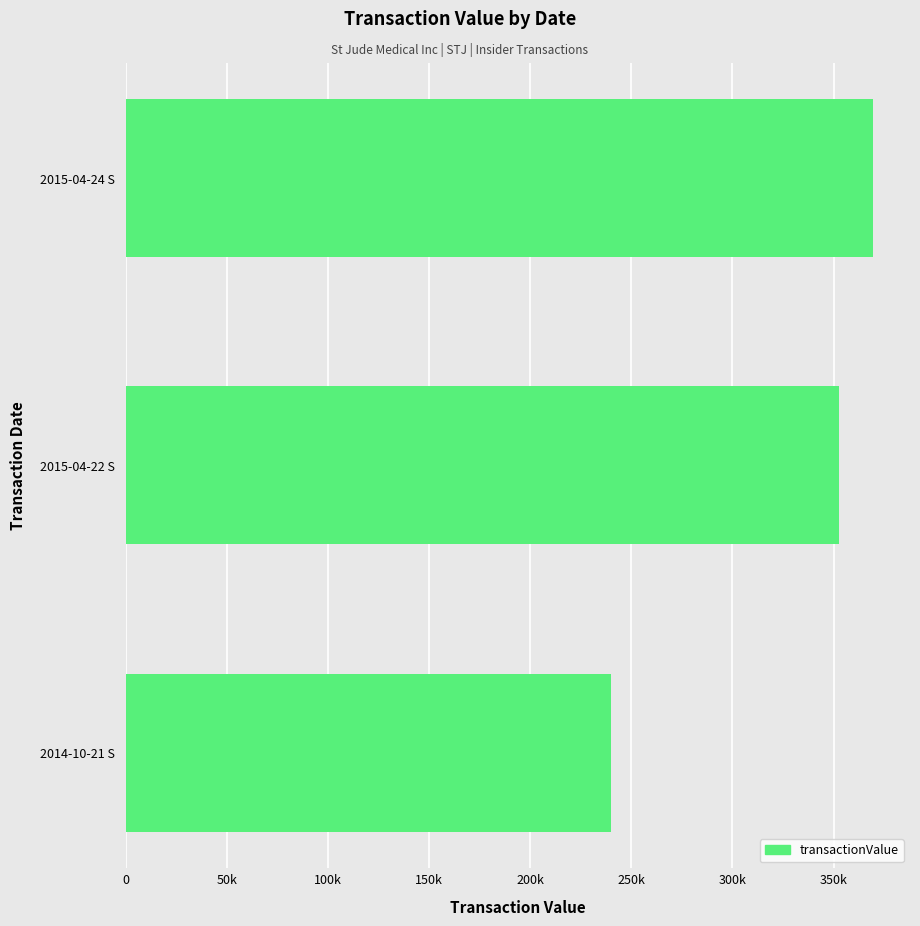

Are the bars horizontal?

Yes